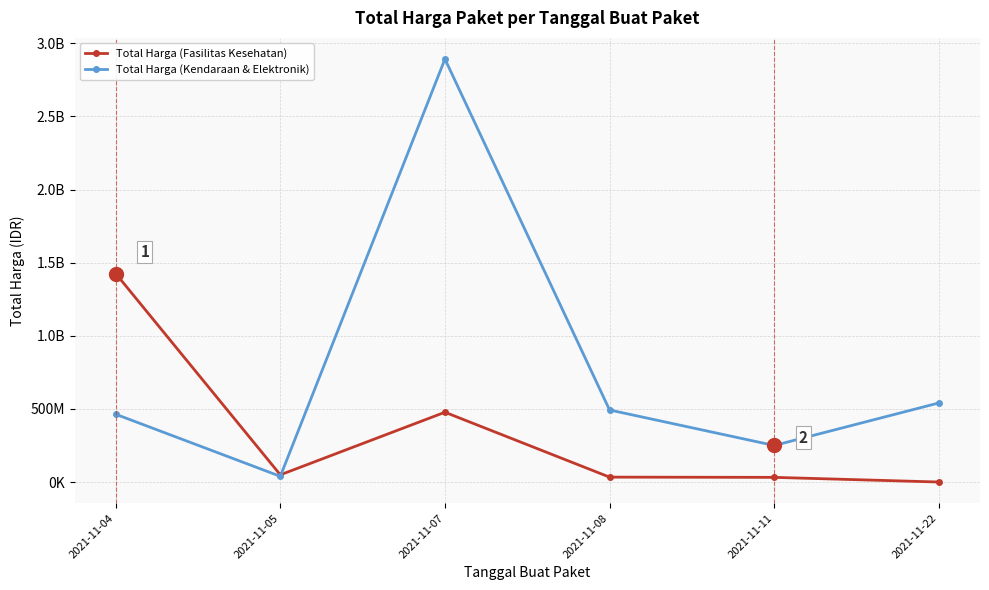

Is it true that Total Harga (Fasilitas Kesehatan) equals 1425867900 at 2021-11-04?

True